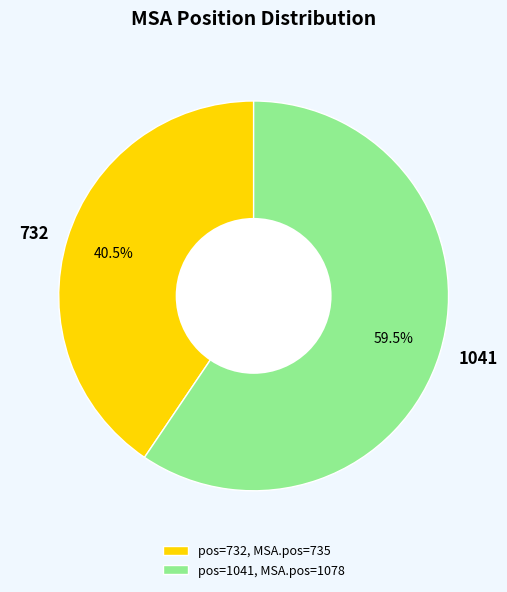

What is the largest slice in the pie chart?

1041